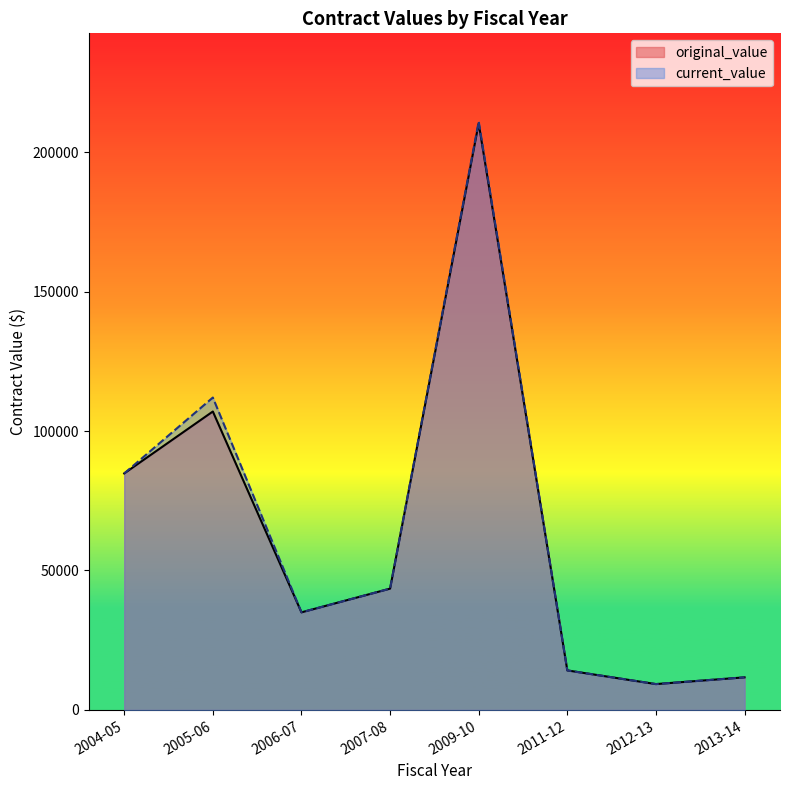

Between 2007-08 and 2011-12, which is larger?

2007-08